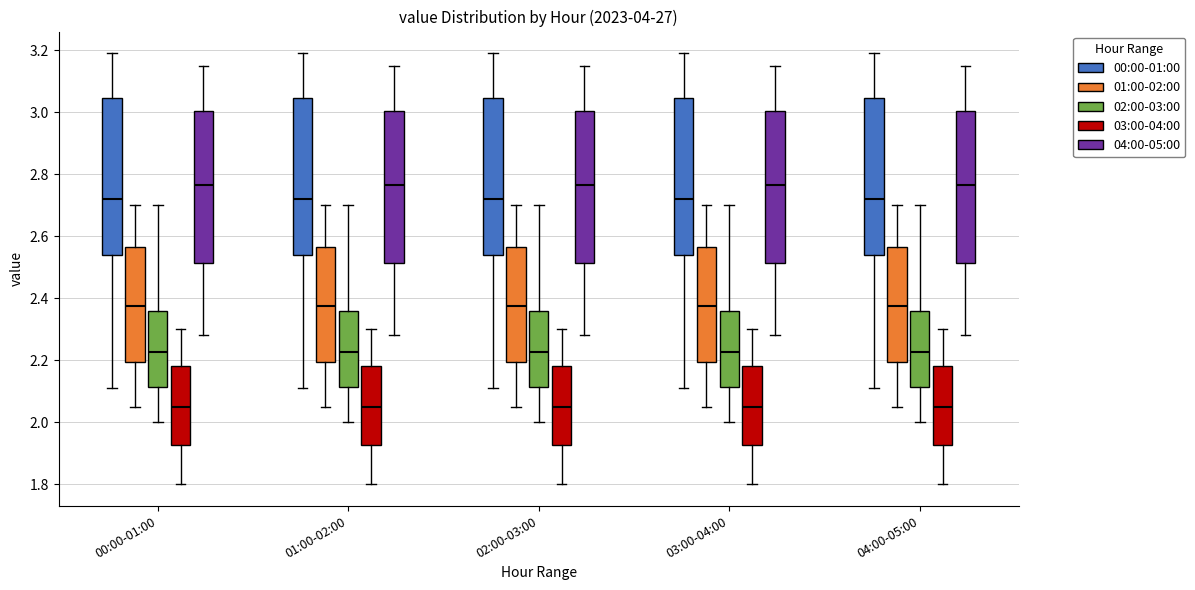

Reading left to right, transcribe this box plot: for each box, give where its median line is, the range the box spans, and where its two whiskers end, as read against the y-axis. The values are not printed on the chart, so give them approximately, as read against the axis.

00:00-01:00 (00:00-01:00): median 2.72, box 2.54 to 3.04, whiskers 2.12 to 3.20
00:00-01:00 (01:00-02:00): median 2.38, box 2.20 to 2.56, whiskers 2.06 to 2.70
00:00-01:00 (02:00-03:00): median 2.22, box 2.12 to 2.36, whiskers 2.00 to 2.70
00:00-01:00 (03:00-04:00): median 2.06, box 1.92 to 2.18, whiskers 1.80 to 2.30
00:00-01:00 (04:00-05:00): median 2.76, box 2.52 to 3.00, whiskers 2.28 to 3.16
01:00-02:00 (00:00-01:00): median 2.72, box 2.54 to 3.04, whiskers 2.12 to 3.20
01:00-02:00 (01:00-02:00): median 2.38, box 2.20 to 2.56, whiskers 2.06 to 2.70
01:00-02:00 (02:00-03:00): median 2.22, box 2.12 to 2.36, whiskers 2.00 to 2.70
01:00-02:00 (03:00-04:00): median 2.06, box 1.92 to 2.18, whiskers 1.80 to 2.30
01:00-02:00 (04:00-05:00): median 2.76, box 2.52 to 3.00, whiskers 2.28 to 3.16
02:00-03:00 (00:00-01:00): median 2.72, box 2.54 to 3.04, whiskers 2.12 to 3.20
02:00-03:00 (01:00-02:00): median 2.38, box 2.20 to 2.56, whiskers 2.06 to 2.70
02:00-03:00 (02:00-03:00): median 2.22, box 2.12 to 2.36, whiskers 2.00 to 2.70
02:00-03:00 (03:00-04:00): median 2.06, box 1.92 to 2.18, whiskers 1.80 to 2.30
02:00-03:00 (04:00-05:00): median 2.76, box 2.52 to 3.00, whiskers 2.28 to 3.16
03:00-04:00 (00:00-01:00): median 2.72, box 2.54 to 3.04, whiskers 2.12 to 3.20
03:00-04:00 (01:00-02:00): median 2.38, box 2.20 to 2.56, whiskers 2.06 to 2.70
03:00-04:00 (02:00-03:00): median 2.22, box 2.12 to 2.36, whiskers 2.00 to 2.70
03:00-04:00 (03:00-04:00): median 2.06, box 1.92 to 2.18, whiskers 1.80 to 2.30
03:00-04:00 (04:00-05:00): median 2.76, box 2.52 to 3.00, whiskers 2.28 to 3.16
04:00-05:00 (00:00-01:00): median 2.72, box 2.54 to 3.04, whiskers 2.12 to 3.20
04:00-05:00 (01:00-02:00): median 2.38, box 2.20 to 2.56, whiskers 2.06 to 2.70
04:00-05:00 (02:00-03:00): median 2.22, box 2.12 to 2.36, whiskers 2.00 to 2.70
04:00-05:00 (03:00-04:00): median 2.06, box 1.92 to 2.18, whiskers 1.80 to 2.30
04:00-05:00 (04:00-05:00): median 2.76, box 2.52 to 3.00, whiskers 2.28 to 3.16